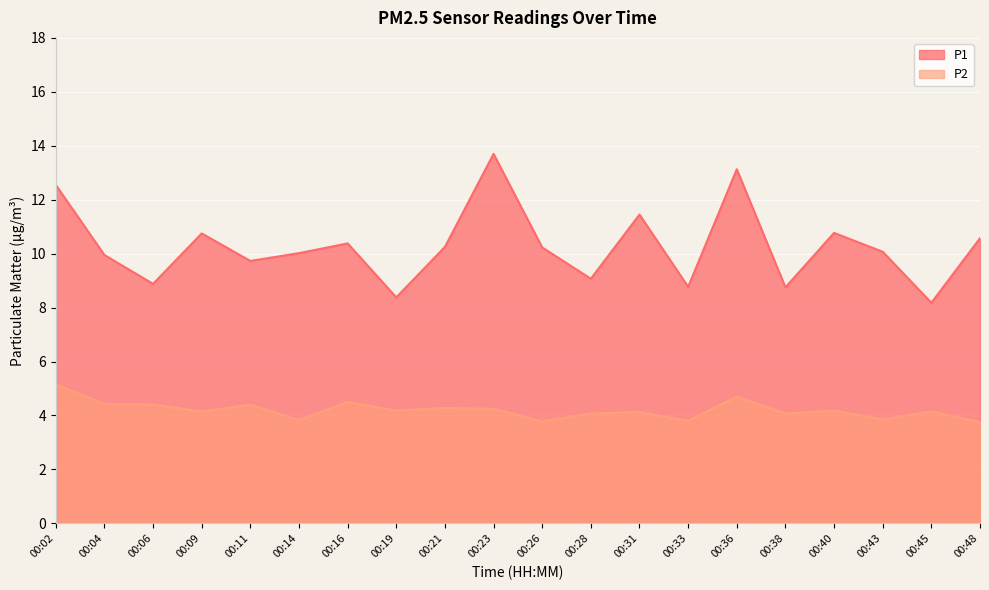

The P2 series shows 4.4 at 00:11. True or false?

True